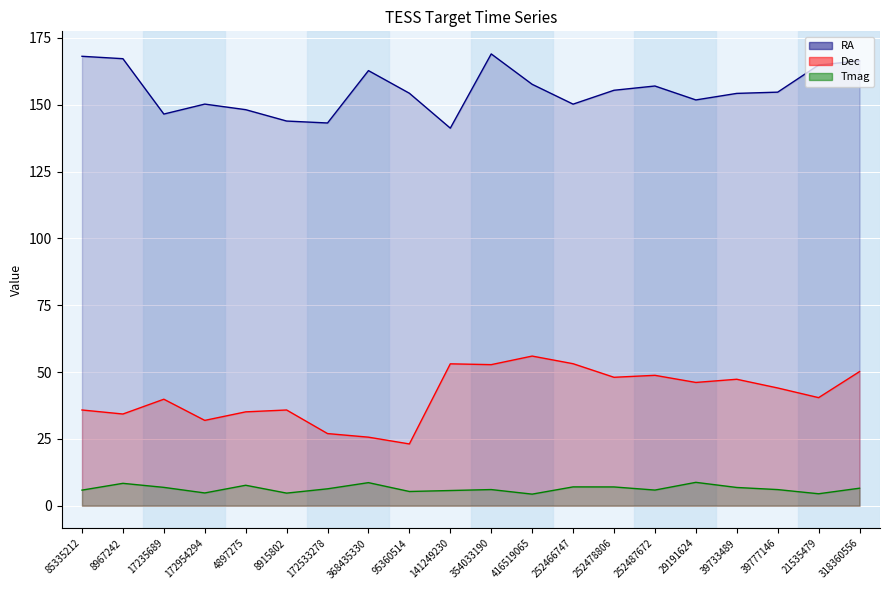

How many interior local peaks does the RA series have?

4